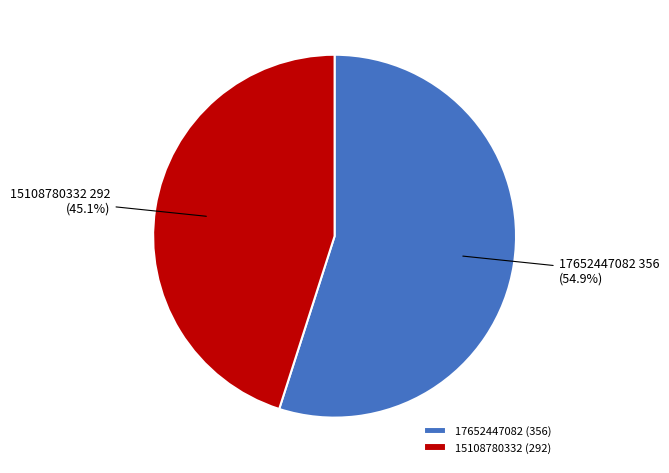

What portion of the pie excludes 15108780332?

54.9%